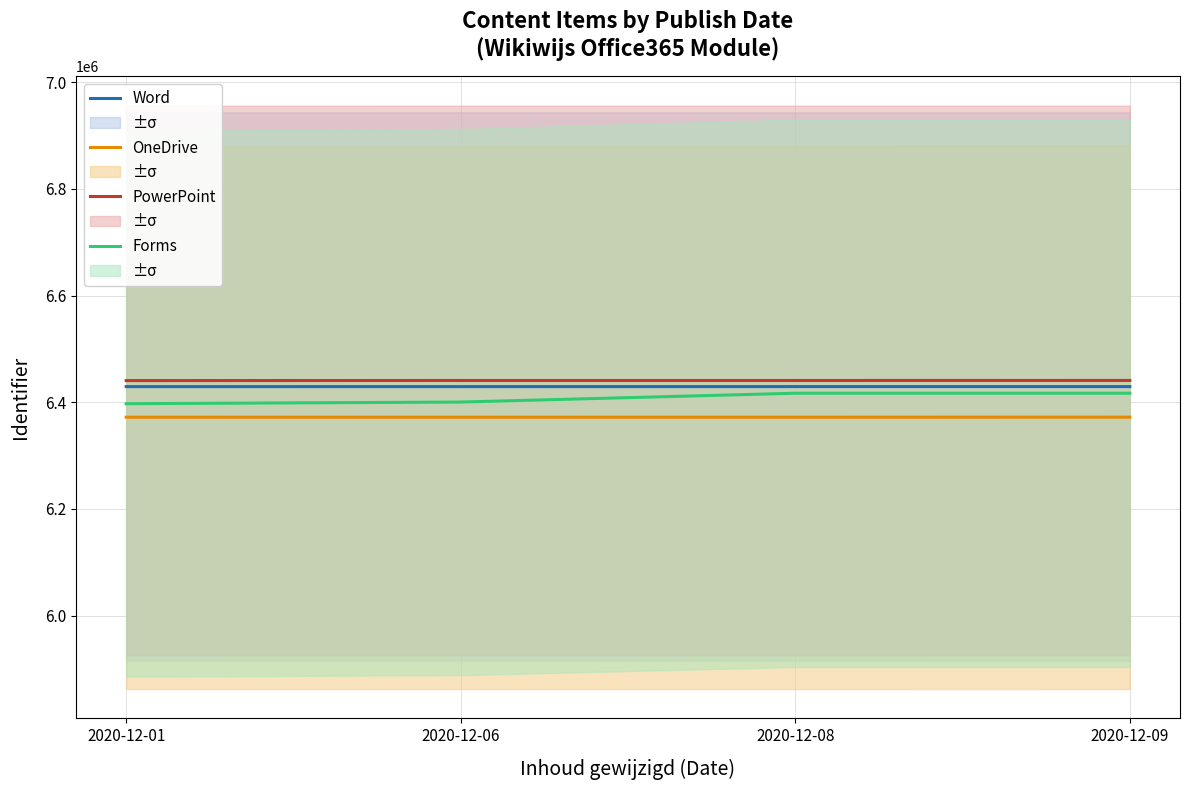

True or false: Forms and Word cross at least once.

False